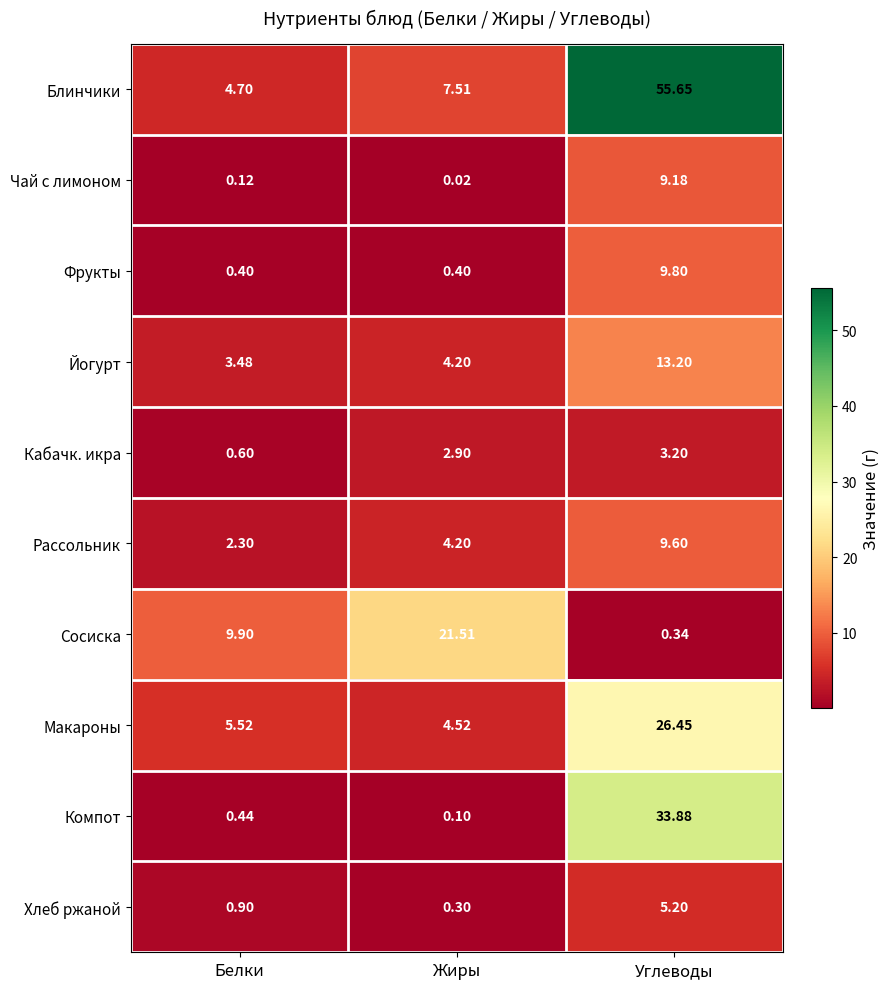

Where is Макароны nearest to the value 15?

Белки